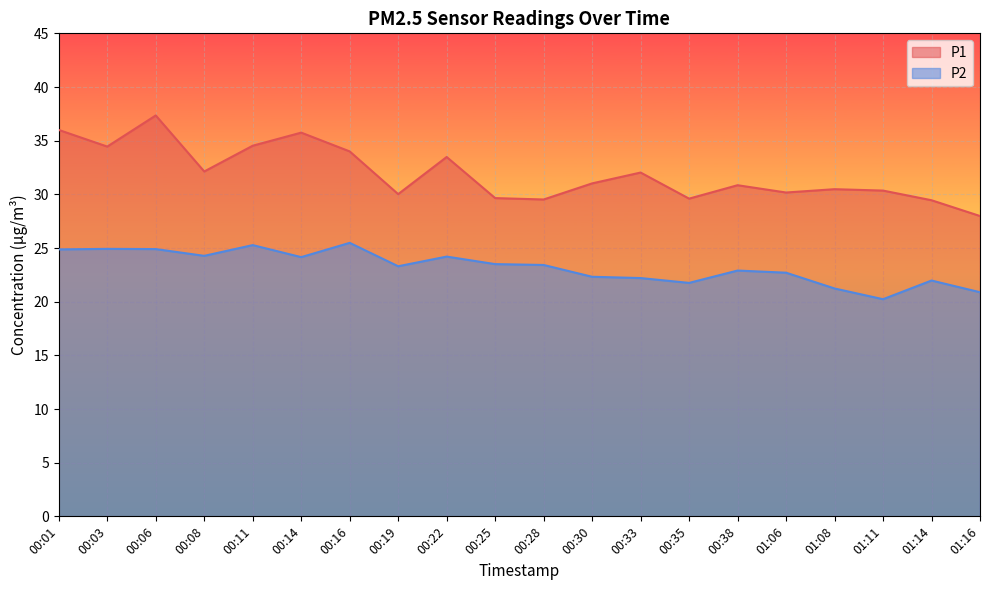

Reading left to right, what are all the values shown in this chart?

P1: 00:01=36.0	00:03=34.5	00:06=37.4	00:08=32.1	00:11=34.5	00:14=35.8	00:16=34.0	00:19=30.0	00:22=33.5	00:25=29.6	00:28=29.5	00:30=31.0	00:33=32.0	00:35=29.6	00:38=30.9	01:06=30.2	01:08=30.5	01:11=30.4	01:14=29.4	01:16=28.0
P2: 00:01=24.9	00:03=24.9	00:06=24.9	00:08=24.3	00:11=25.3	00:14=24.1	00:16=25.5	00:19=23.3	00:22=24.2	00:25=23.5	00:28=23.4	00:30=22.3	00:33=22.2	00:35=21.8	00:38=22.9	01:06=22.7	01:08=21.2	01:11=20.2	01:14=22.0	01:16=20.9